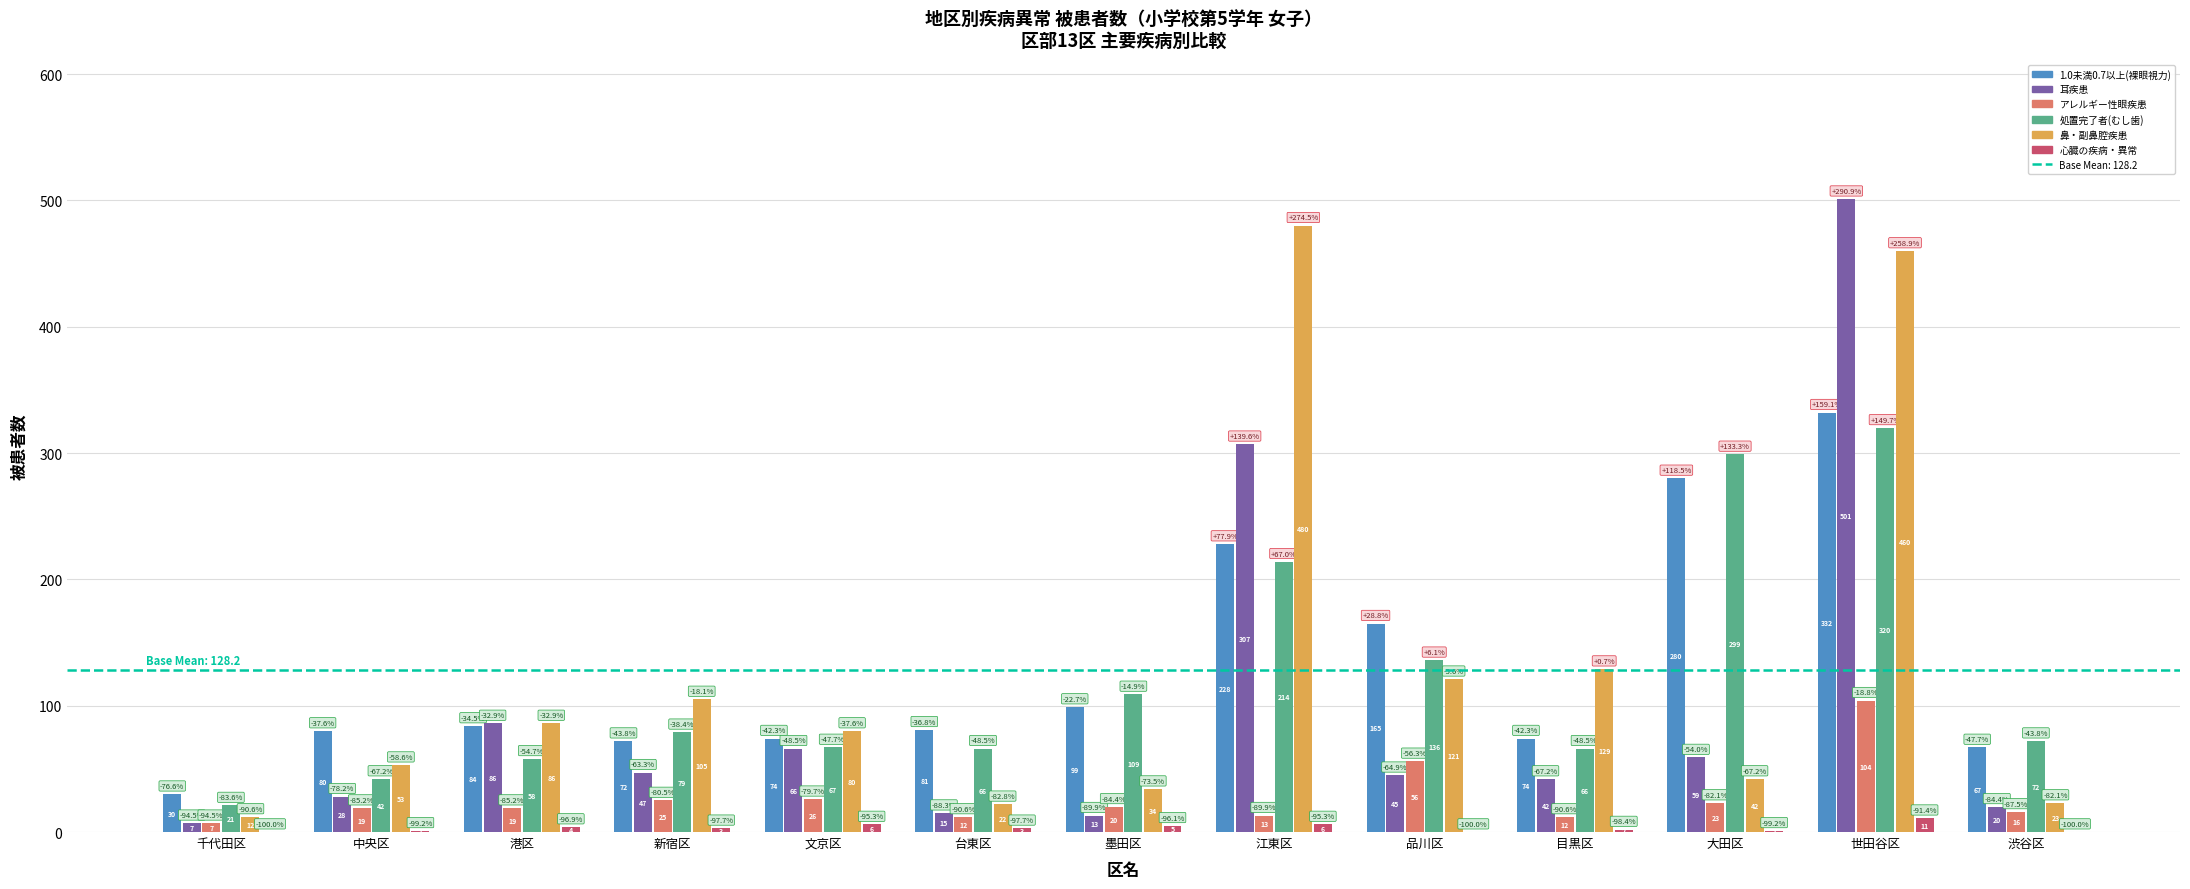

Reading left to right, what are all the values shown in this chart?

1.0未満0.7以上(裸眼視力): 30	80	84	72	74	81	99	228	165	74	280	332	67
耳疾患: 7	28	86	47	66	15	13	307	45	42	59	501	20
アレルギー性眼疾患: 7	19	19	25	26	12	20	13	56	12	23	104	16
処置完了者(むし歯): 21	42	58	79	67	66	109	214	136	66	299	320	72
鼻・副鼻腔疾患: 12	53	86	105	80	22	34	480	121	129	42	460	23
心臓の疾病・異常: 0	1	4	3	6	3	5	6	0	2	1	11	0